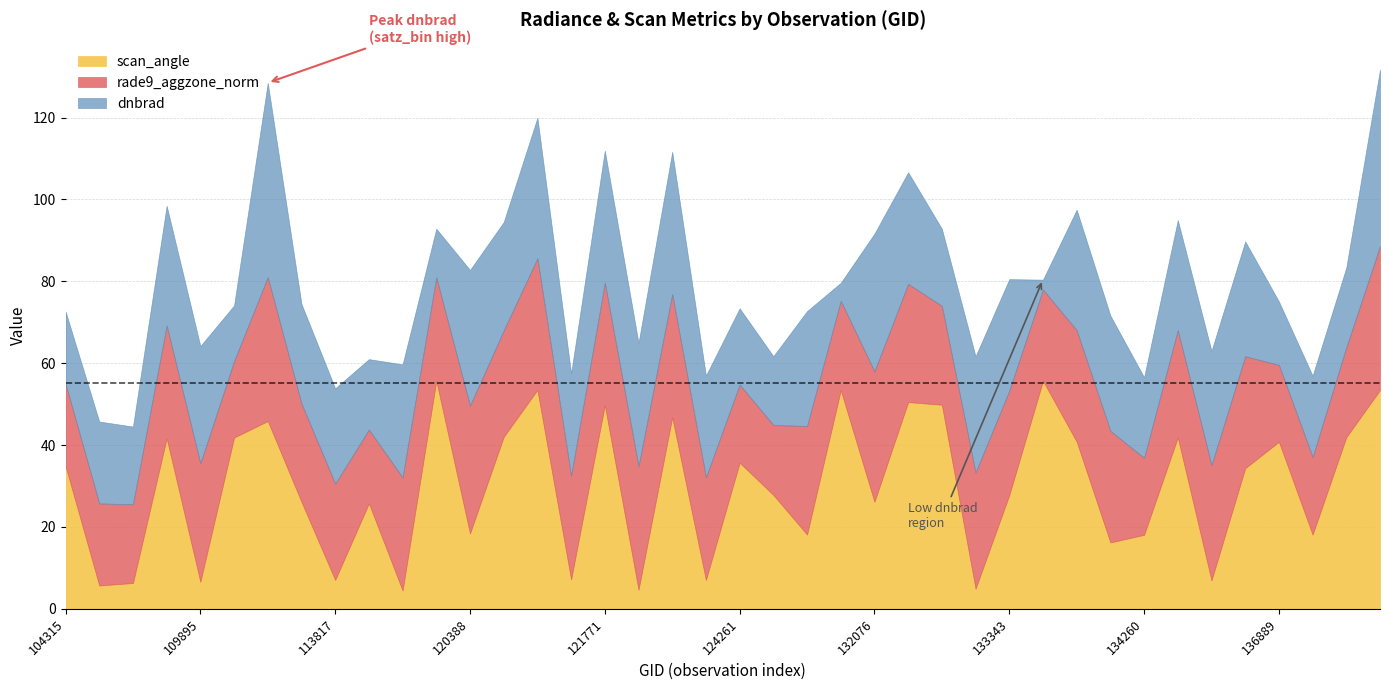

The value of rade9_aggzone_norm at 136889 is 18.8. True or false?

True